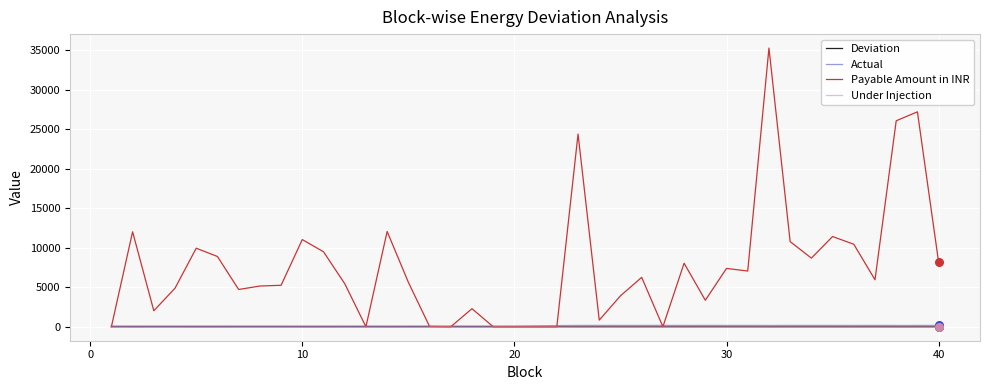

Which series has the largest range (max minus min)?

Payable Amount in INR